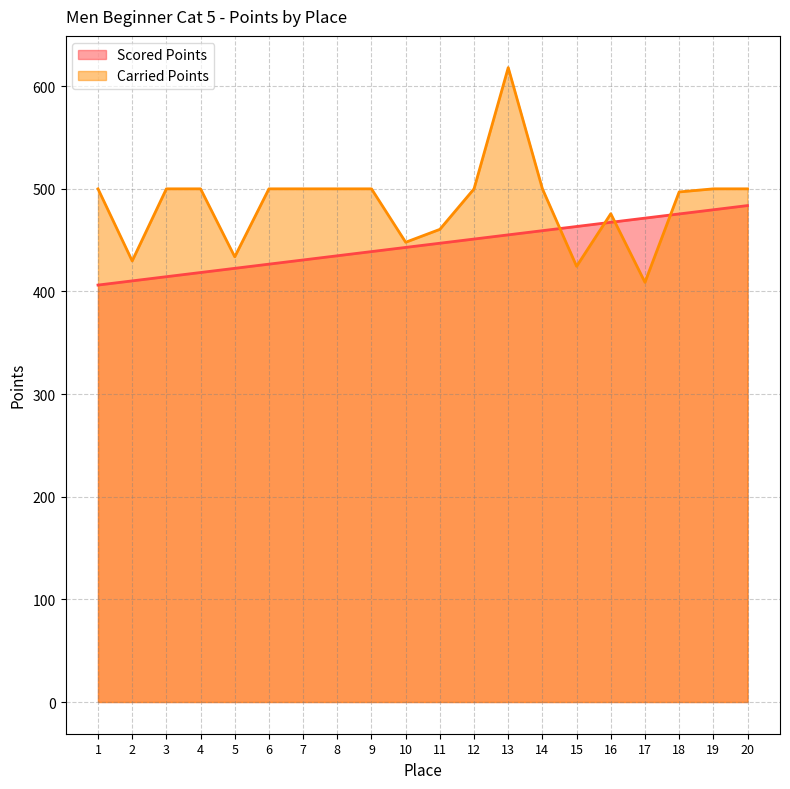

Reading left to right, what are all the values shown in this chart?

Scored Points: 1=406.2	2=410.3	3=414.4	4=418.5	5=422.5	6=426.6	7=430.7	8=434.8	9=438.9	10=442.9	11=447.0	12=451.1	13=455.2	14=459.2	15=463.3	16=467.4	17=471.5	18=475.5	19=479.6	20=483.7
Carried Points: 1=500.0	2=429.8	3=500.0	4=500.0	5=433.8	6=500.0	7=500.0	8=500.0	9=500.0	10=448.0	11=460.5	12=500.0	13=618.1	14=500.0	15=424.5	16=475.7	17=408.9	18=497.0	19=500.0	20=500.0